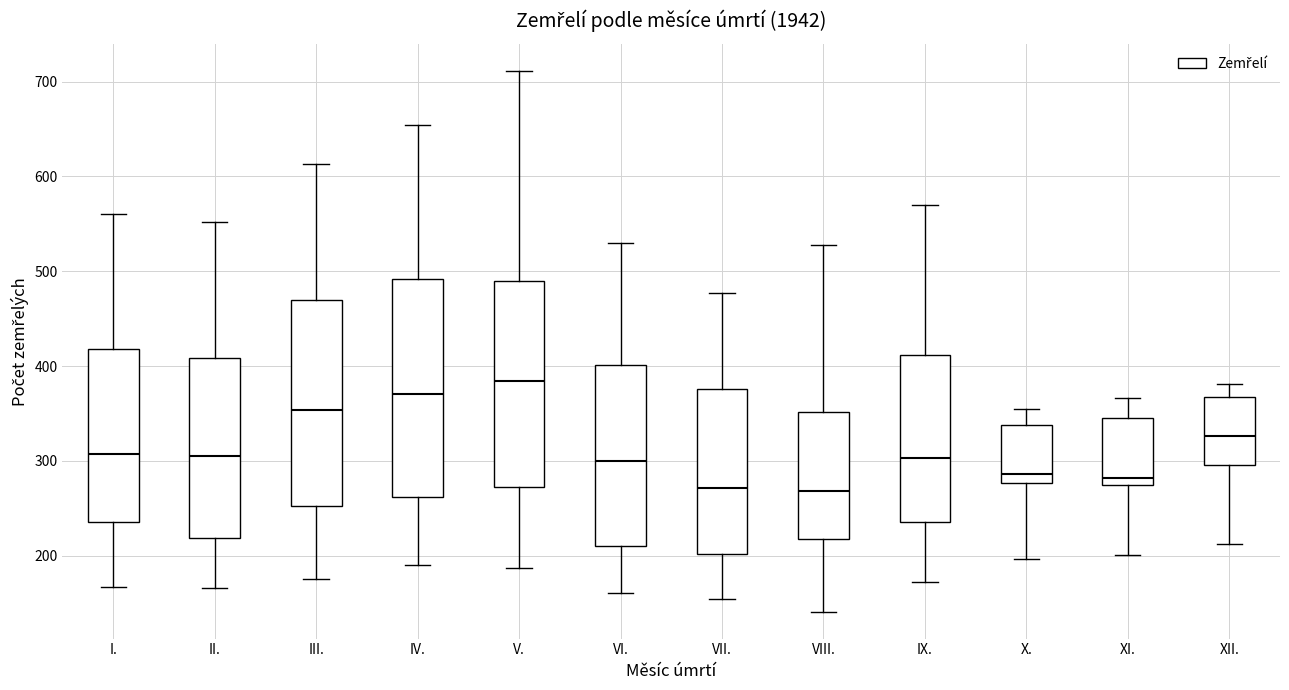

Which box has the highest median line?

V.